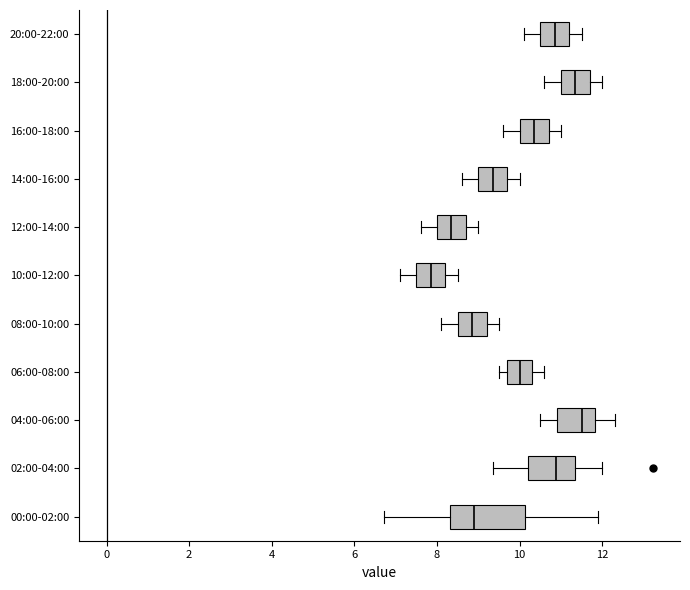

Which box is the widest, from its left edge to its right edge?

00:00-02:00